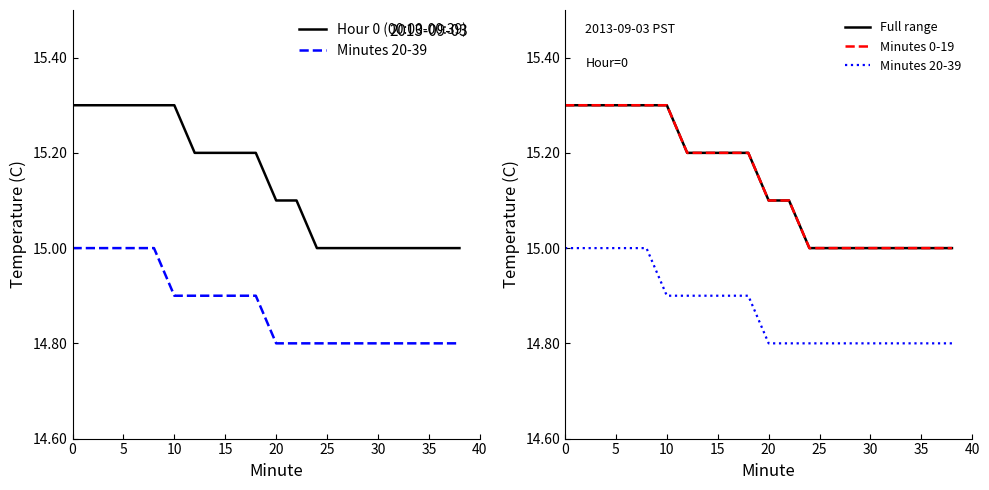

Is this an area chart (filled region under the line)?

No